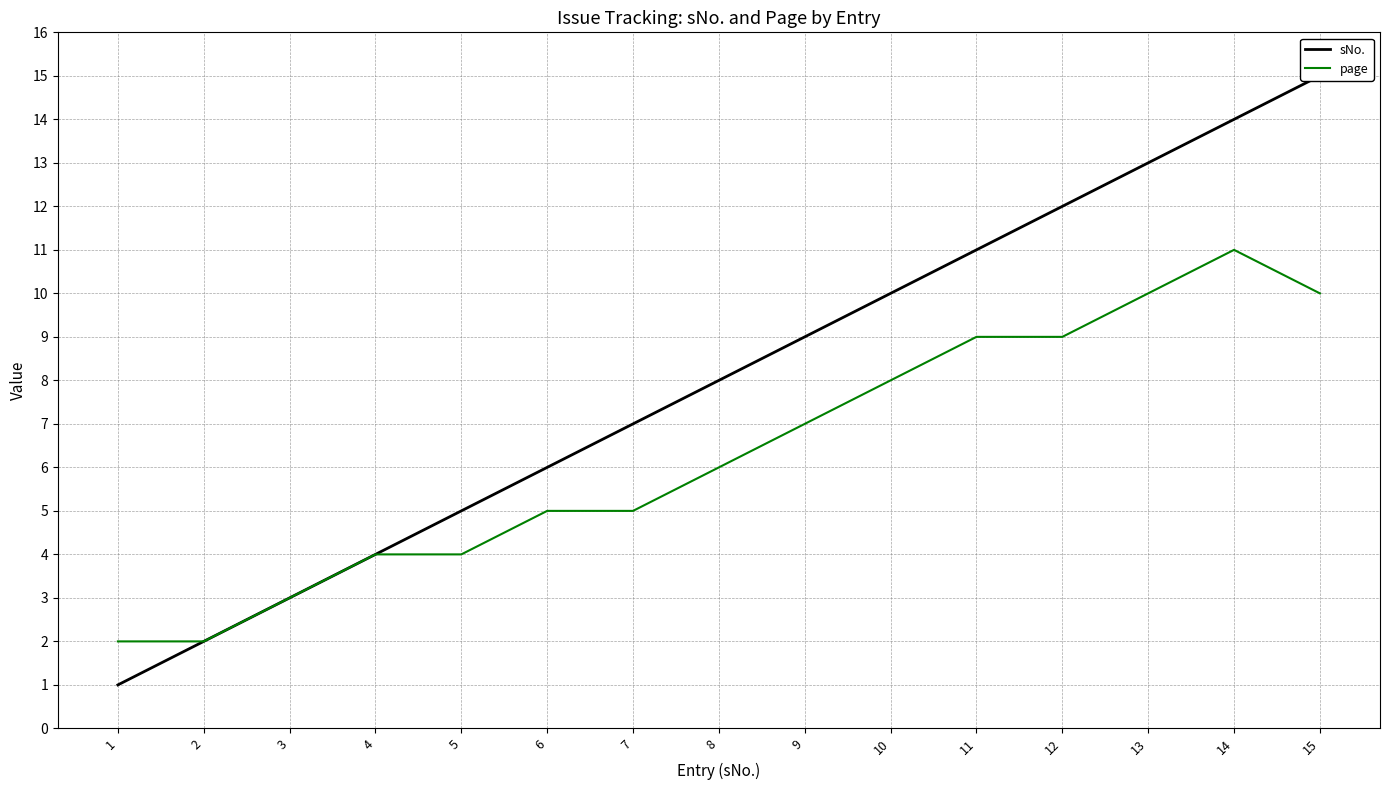

What is the spread (max minus min) of values at 11?

2